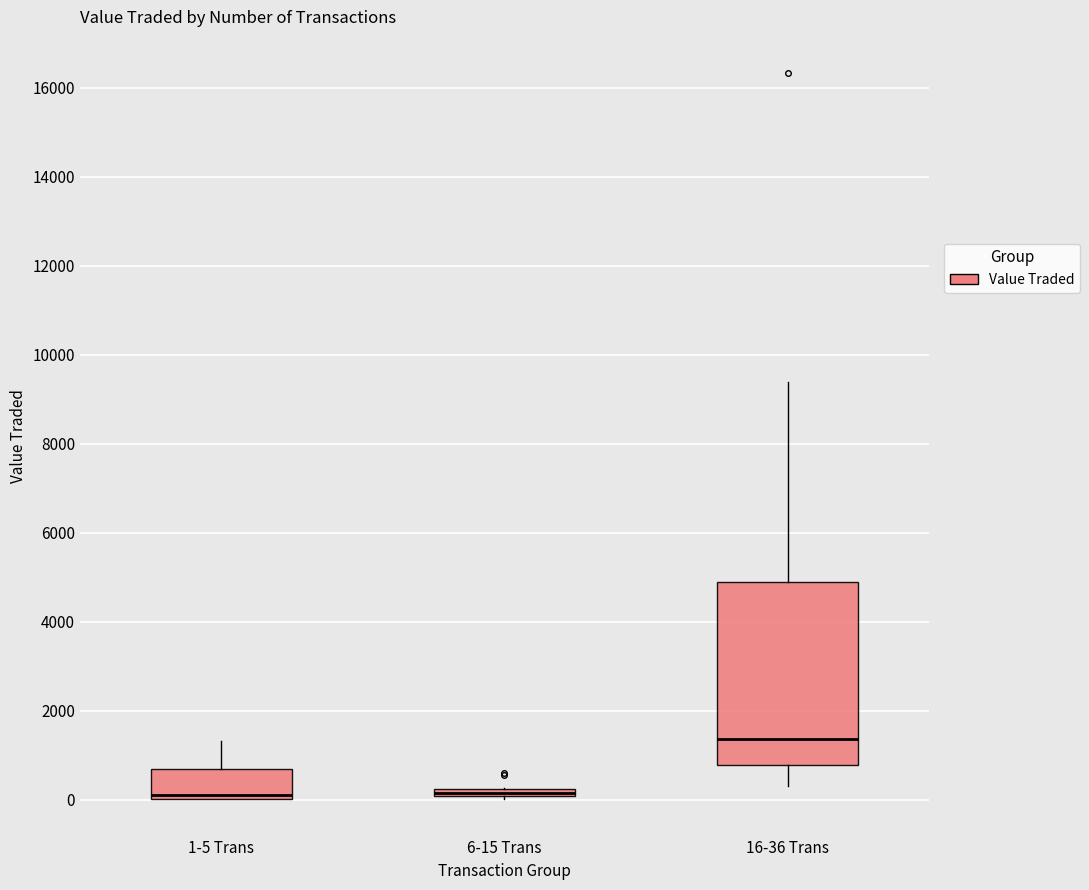

Where is the upper edge of the box for 1-5 Trans on the y-axis? The values are not printed on the chart, so give them approximately, as read against the axis.

600